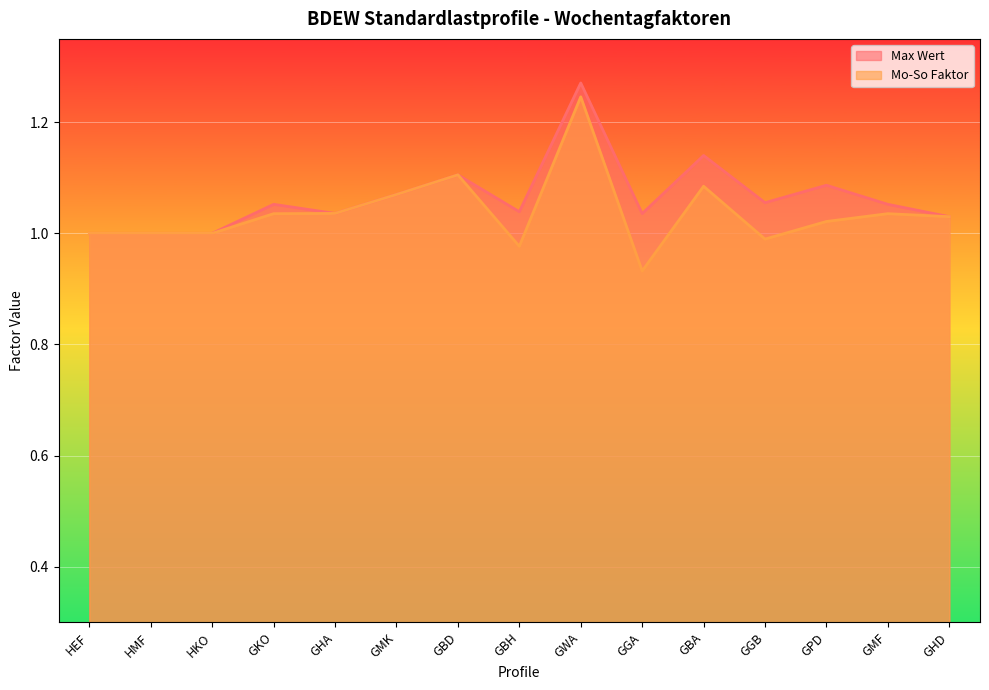

What is the maximum value shown in the chart?

1.3